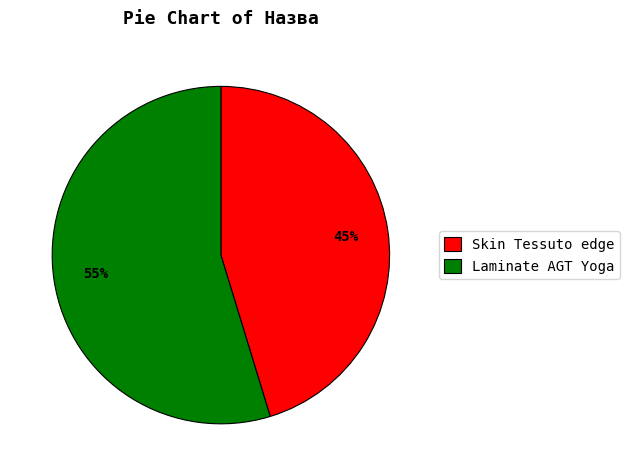

What percentage is the Laminate AGT Yoga slice, to the nearest percent?

55%